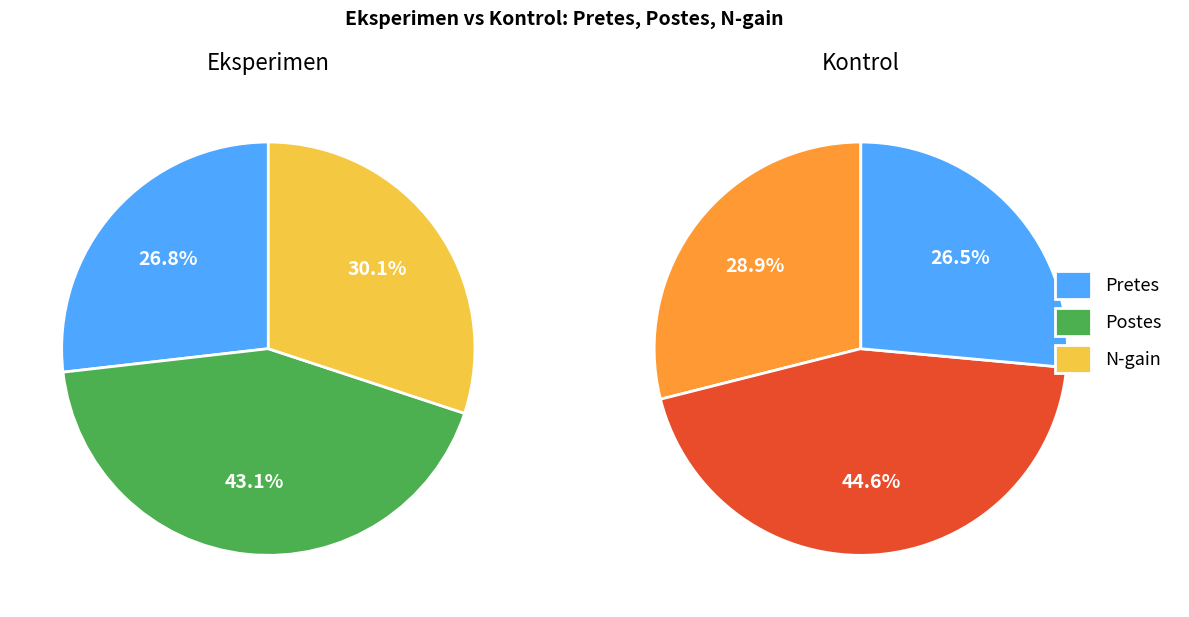

The Postes slice represents 43% of the pie. True or false?

True